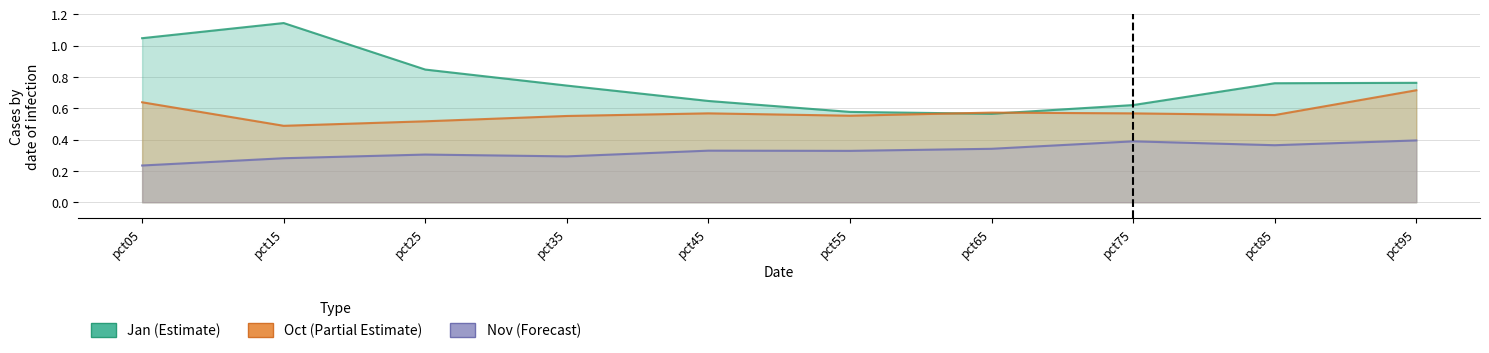

What is the difference between the maximum and minimum values in the Jan series?

0.6